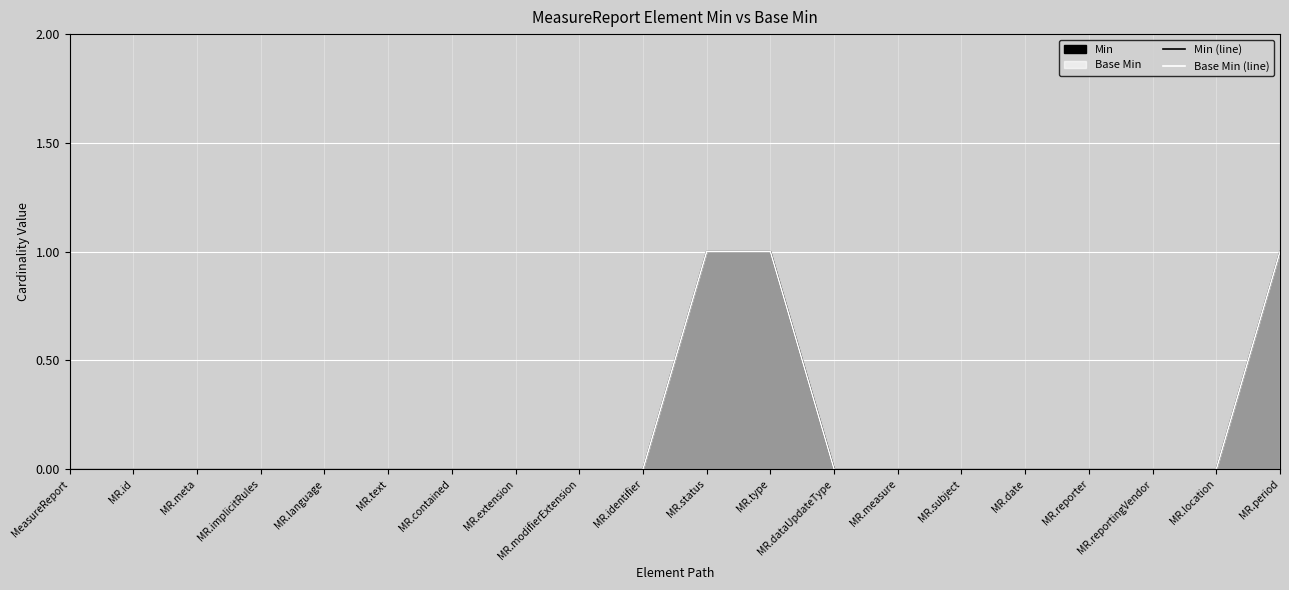

What is the label of the 10th point from the right?

MR.status